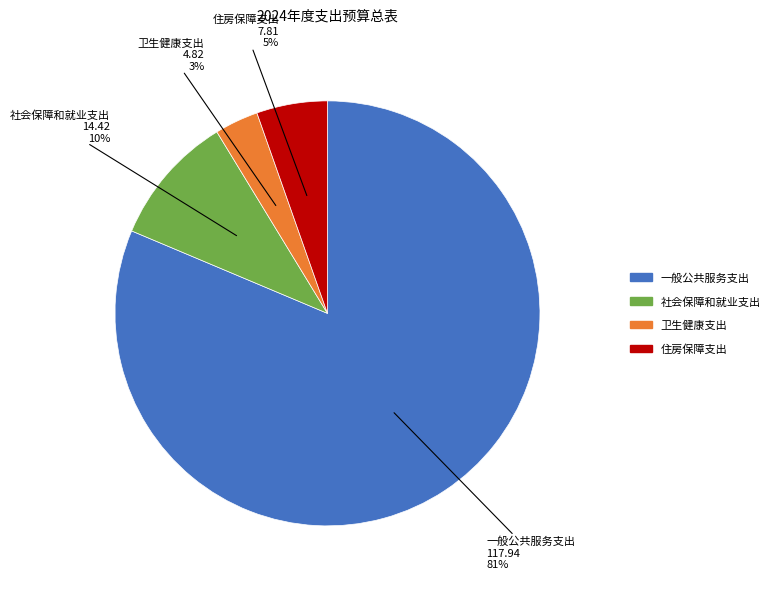

Rank the categories by value from lowest to highest.

卫生健康支出, 住房保障支出, 社会保障和就业支出, 一般公共服务支出